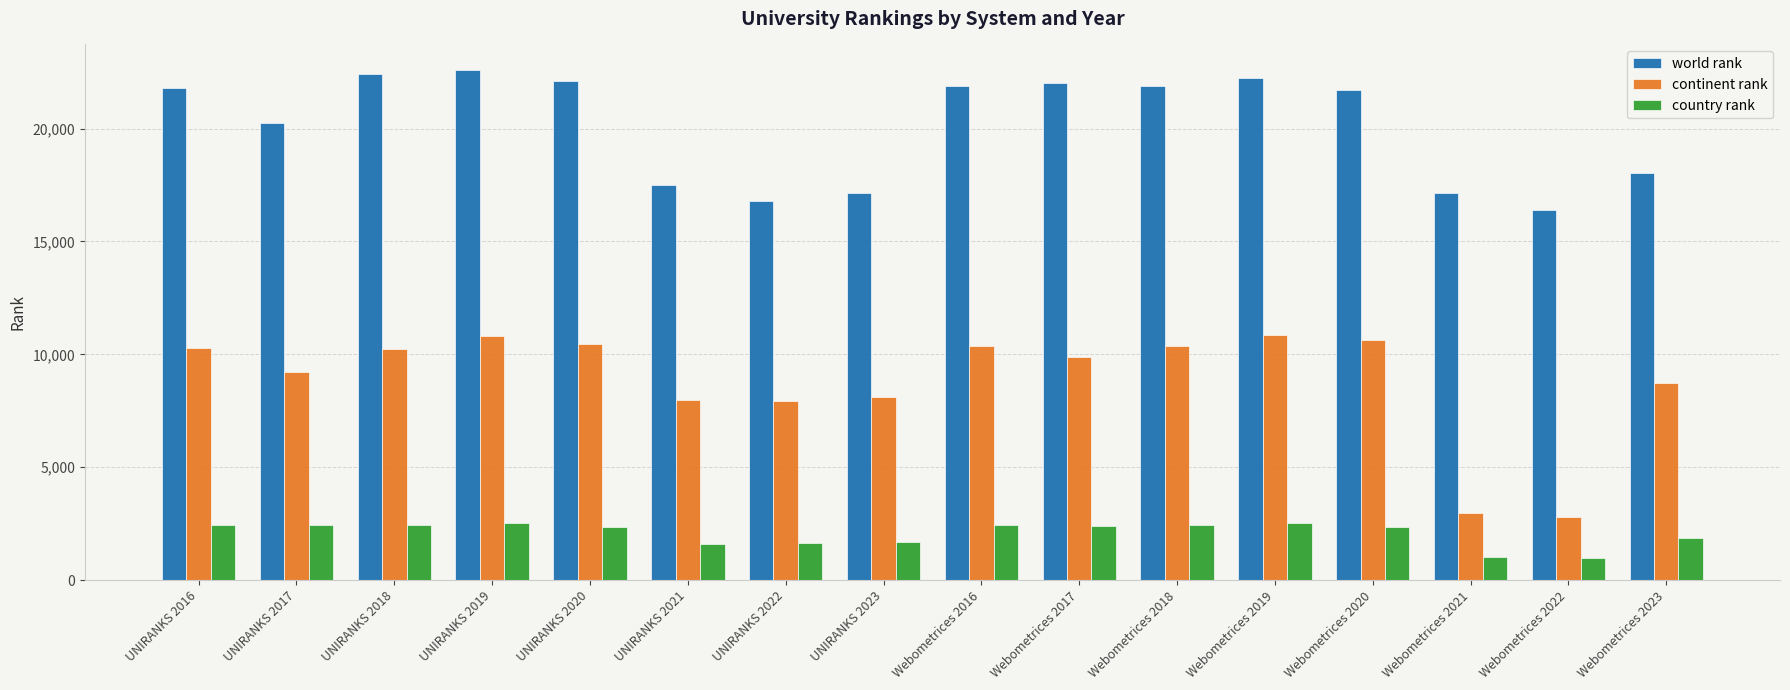

What position from the left is Webometrices 2017?

10